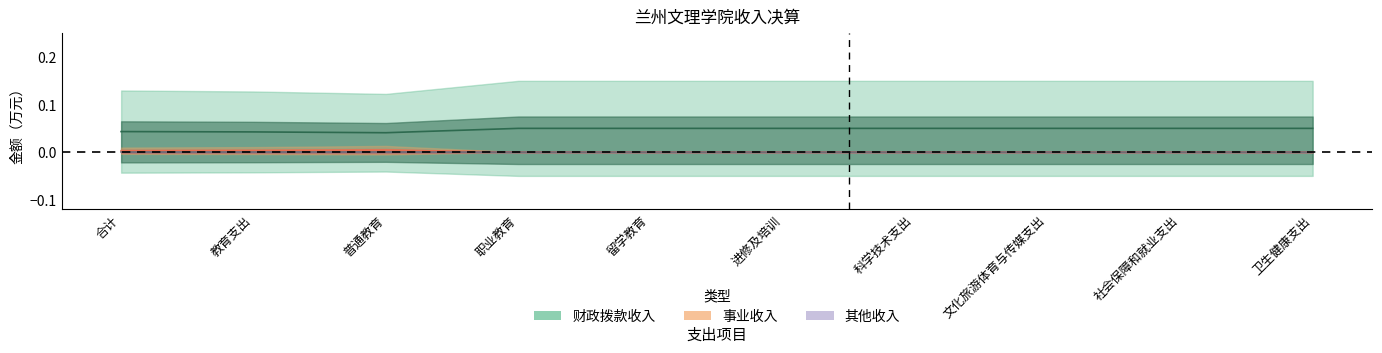

How many data points in 其他收入 are above 0?

3